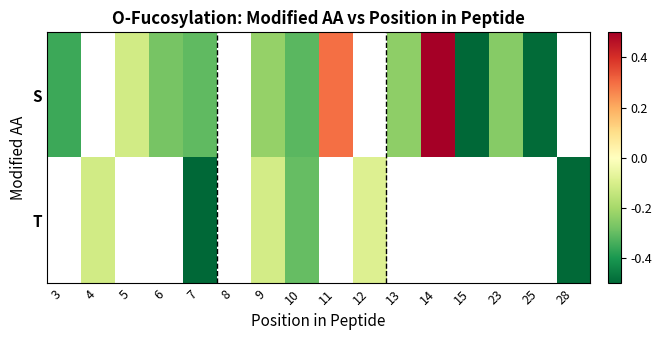

Between 7 and 13, which series saw the biggest shift?

S